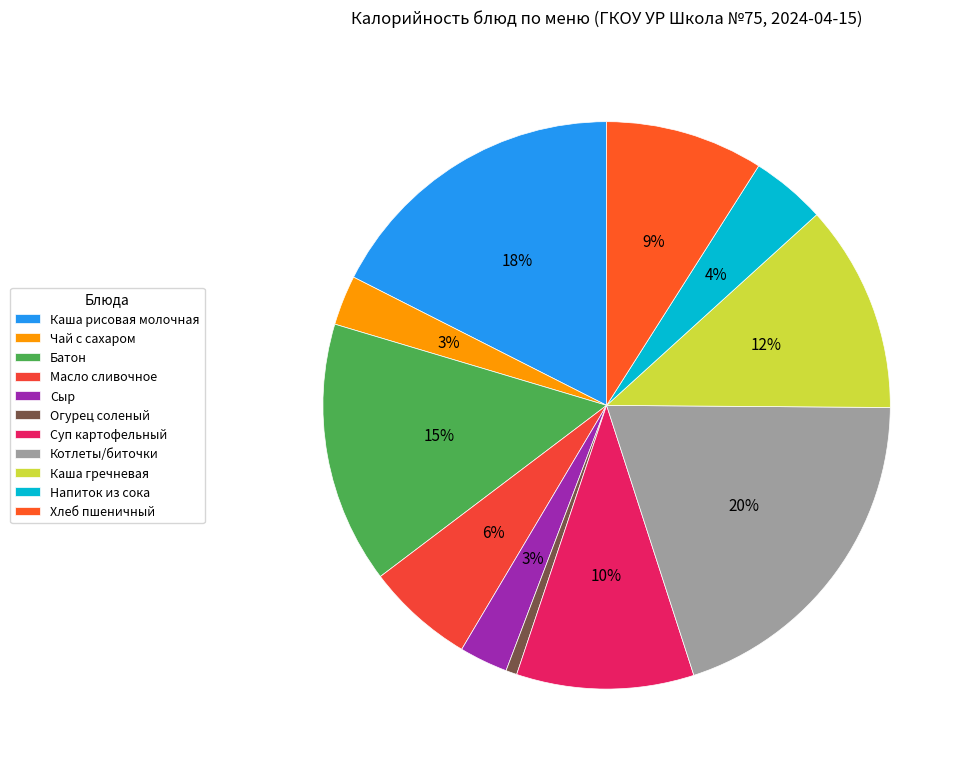

Does Огурец соленый account for over 50% of the chart?

No